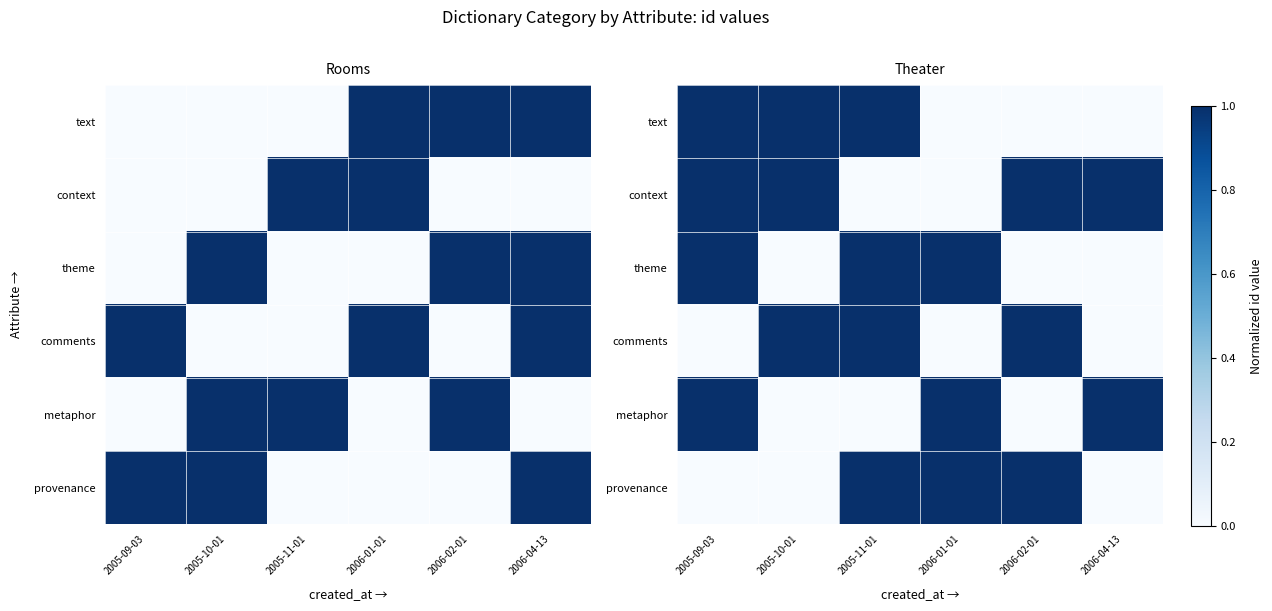

Count the context values in the range 0 to 1.

6